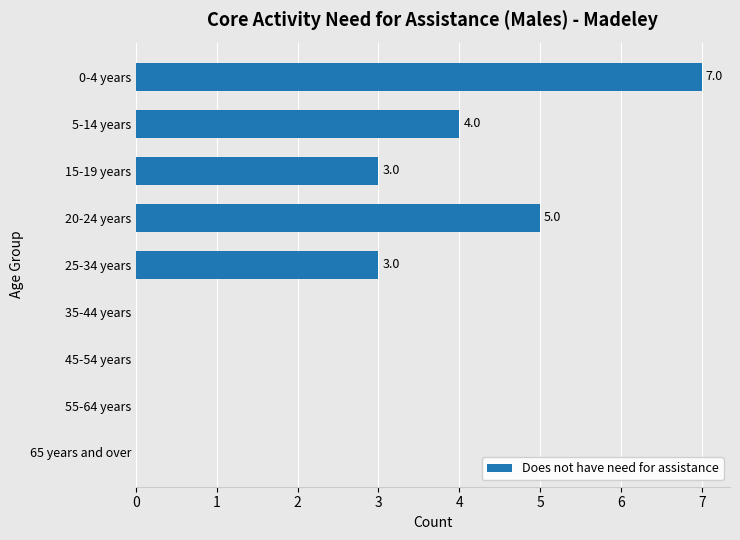

How many values are between 0 and 4?

7